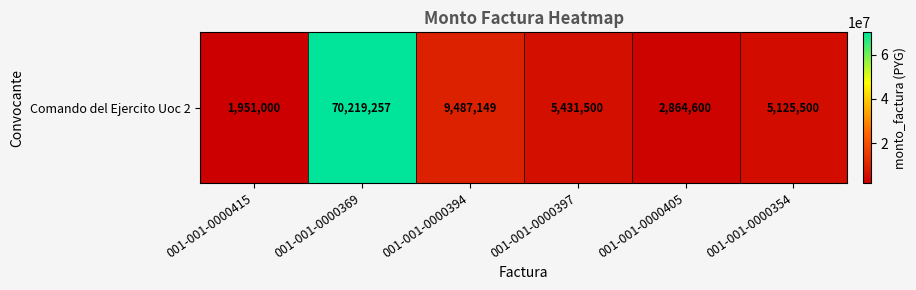

List the labels in order of value, largest first.

001-001-0000369, 001-001-0000394, 001-001-0000397, 001-001-0000354, 001-001-0000405, 001-001-0000415